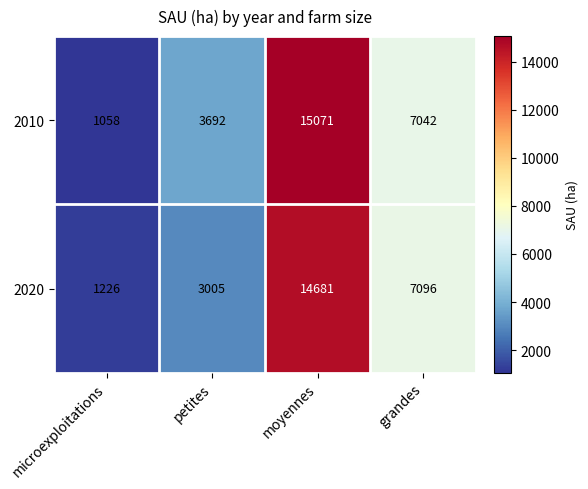

List the series in order of their peak value, highest first.

2010, 2020